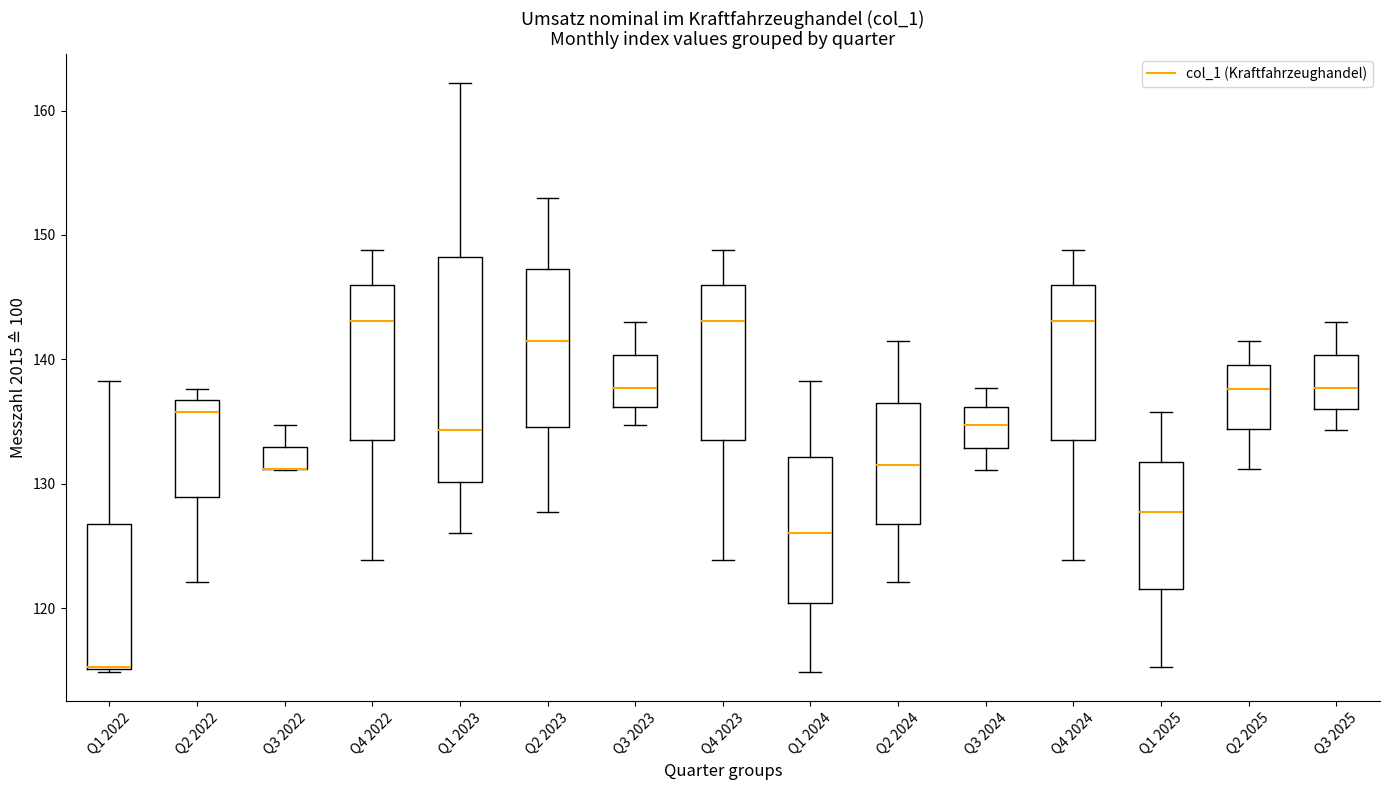

Reading left to right, read every box against the y-axis: the position of its median line, the range the box covers, and the ends of its whiskers. The values are not printed on the chart, so give them approximately, as read against the axis.

Q1 2022: median 115 (drawn on the box's lower edge), box 115 to 127, whiskers 115 to 138
Q2 2022: median 136, box 129 to 137, whiskers 122 to 138
Q3 2022: median 131 (drawn on the box's lower edge), box 131 to 133, whiskers 131 to 135
Q4 2022: median 143, box 134 to 146, whiskers 124 to 149
Q1 2023: median 134, box 130 to 148, whiskers 126 to 162
Q2 2023: median 142, box 135 to 147, whiskers 128 to 153
Q3 2023: median 138, box 136 to 140, whiskers 135 to 143
Q4 2023: median 143, box 134 to 146, whiskers 124 to 149
Q1 2024: median 126, box 120 to 132, whiskers 115 to 138
Q2 2024: median 132, box 127 to 137, whiskers 122 to 142
Q3 2024: median 135, box 133 to 136, whiskers 131 to 138
Q4 2024: median 143, box 134 to 146, whiskers 124 to 149
Q1 2025: median 128, box 122 to 132, whiskers 115 to 136
Q2 2025: median 138, box 134 to 140, whiskers 131 to 142
Q3 2025: median 138, box 136 to 140, whiskers 134 to 143